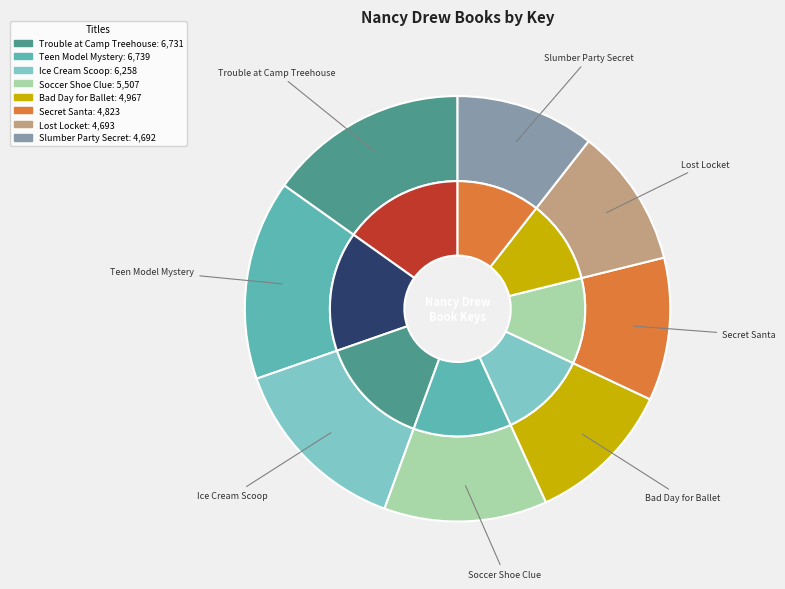

To the nearest percent, what is the difference between the largest and smallest slice percentages?

5%